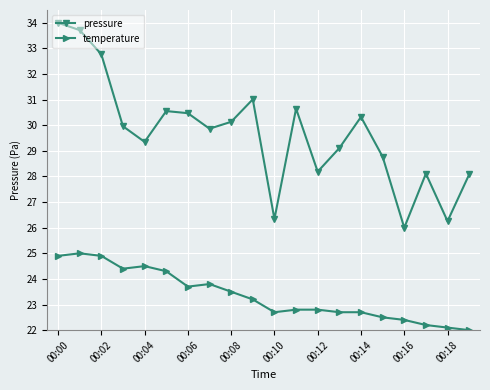

True or false: temperature and pressure intersect in this chart.

False